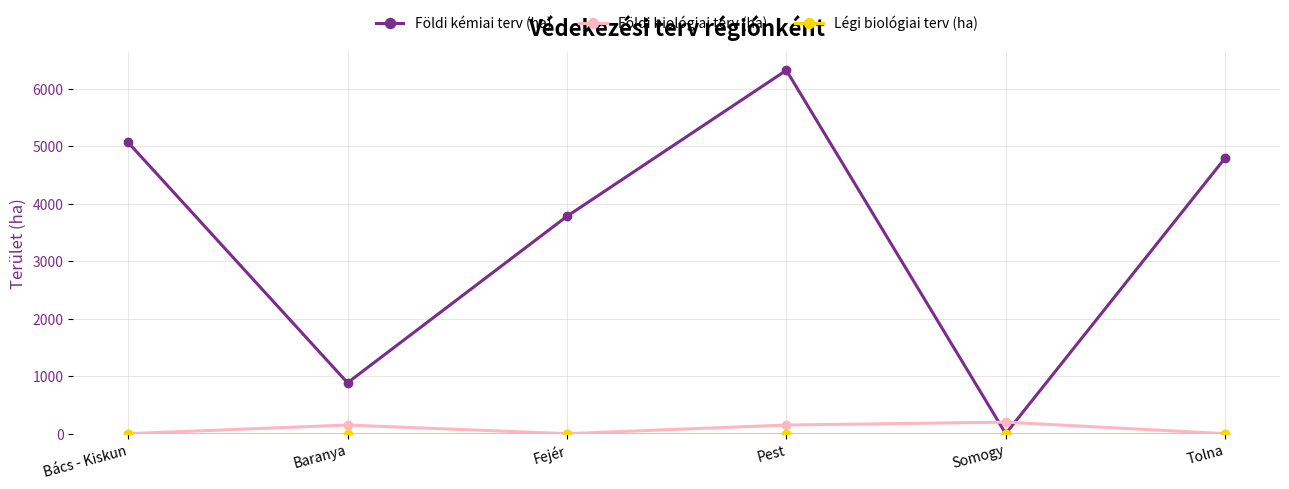

At which category is the sum across all series the highest?

Pest